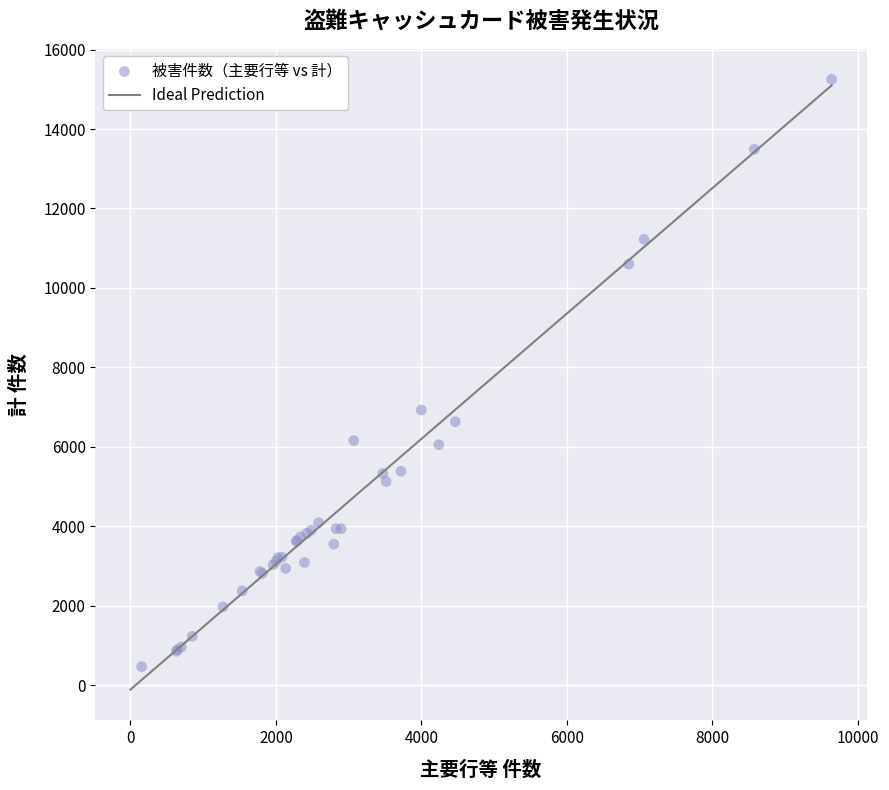

What Y value in the scatter plot is closest to 7859?

6927